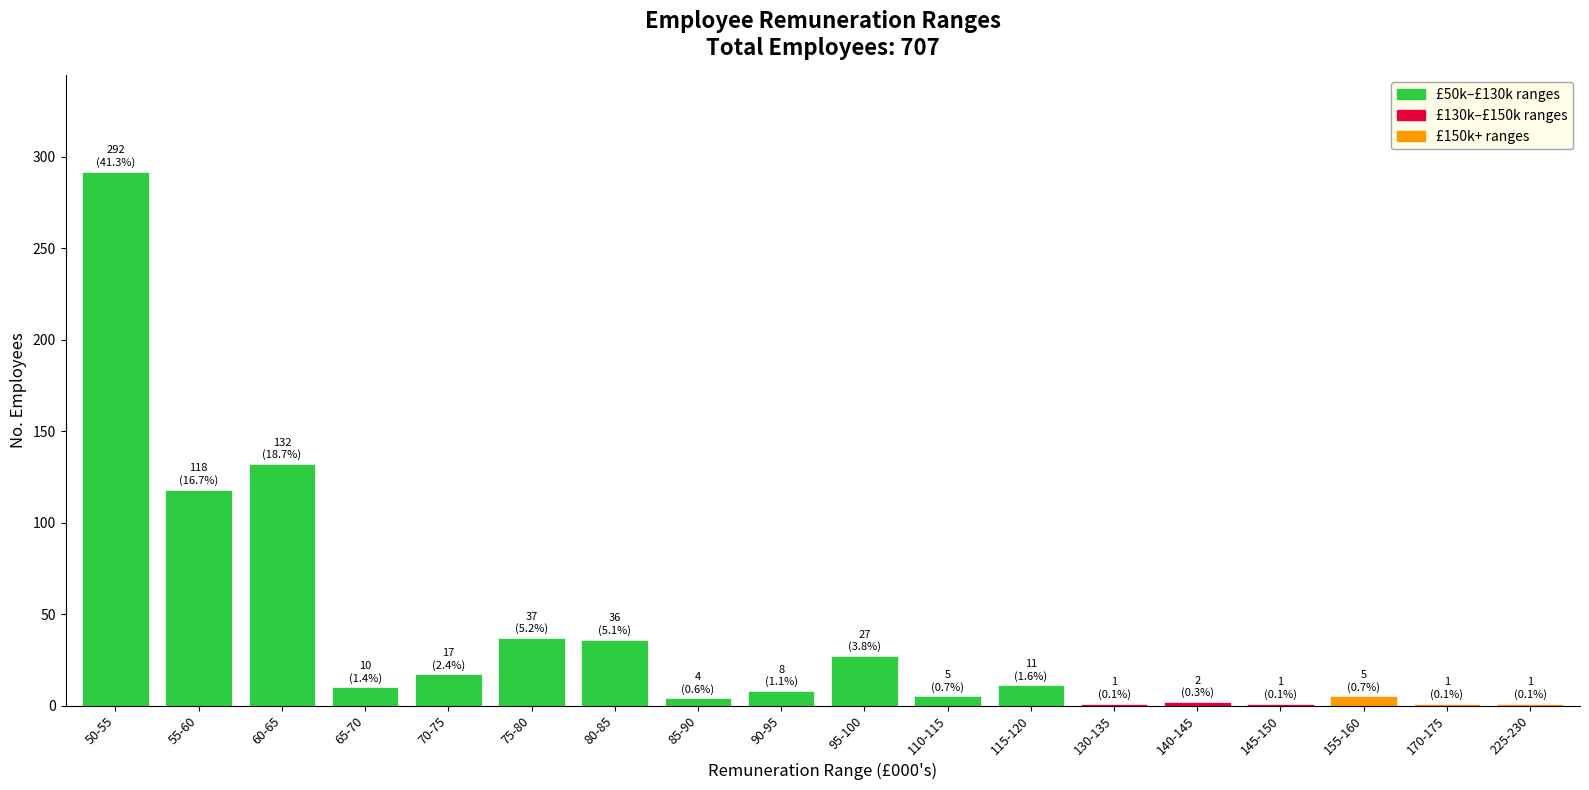

What is the greatest value displayed?

292